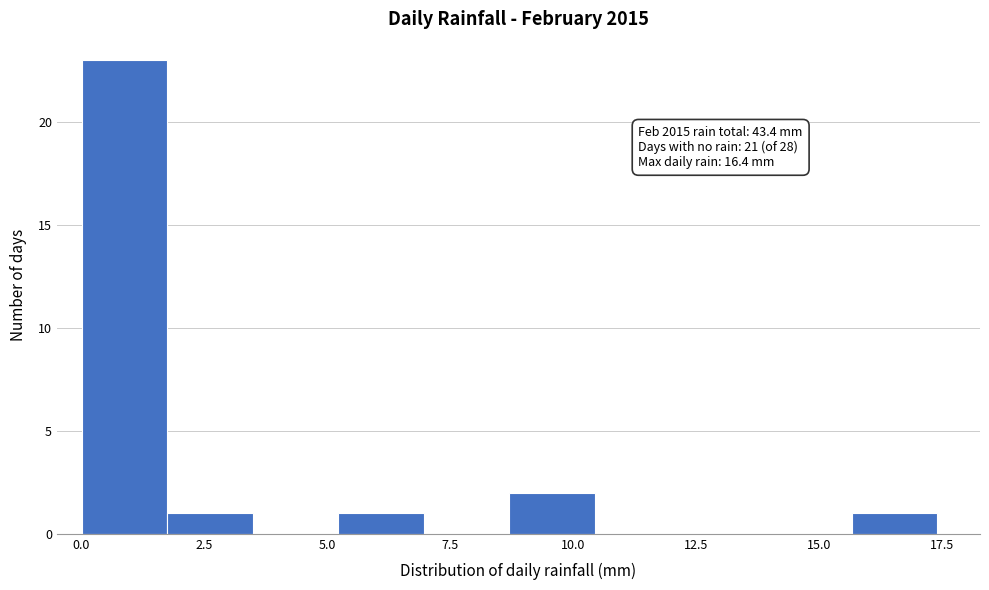

Around what value on the x-axis is the tallest bar? Give the approximate position of its centre, as read against the axis.

1.0